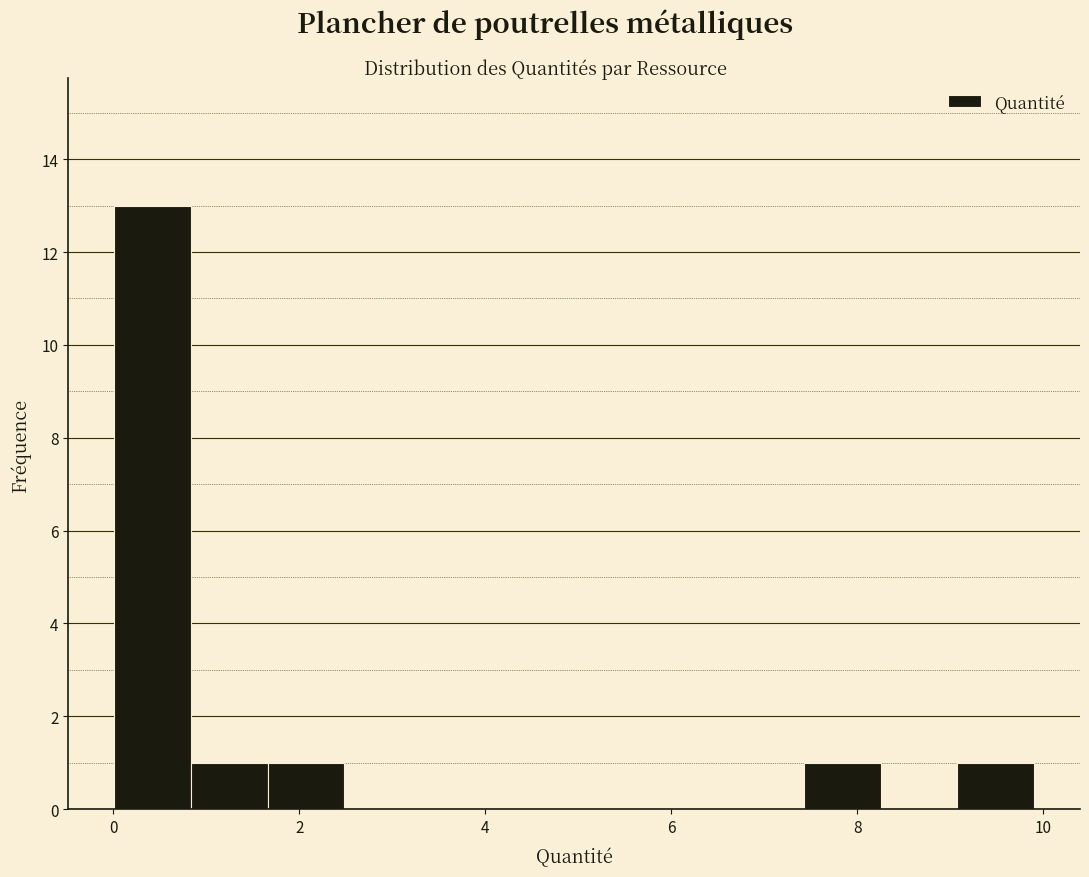

Reading left to right, list every bar in this chart as the range it spans on the x-axis followed by its height. Neither the bar edges nor the heights are printed on the chart, so give them approximately, as read against the axes.

0.0 to 0.8: 13
0.8 to 1.6: 1
1.6 to 2.4: 1
2.4 to 3.4: 0
3.4 to 4.2: 0
4.2 to 5.0: 0
5.0 to 5.8: 0
5.8 to 6.6: 0
6.6 to 7.4: 0
7.4 to 8.2: 1
8.2 to 9.0: 0
9.0 to 10.0: 1